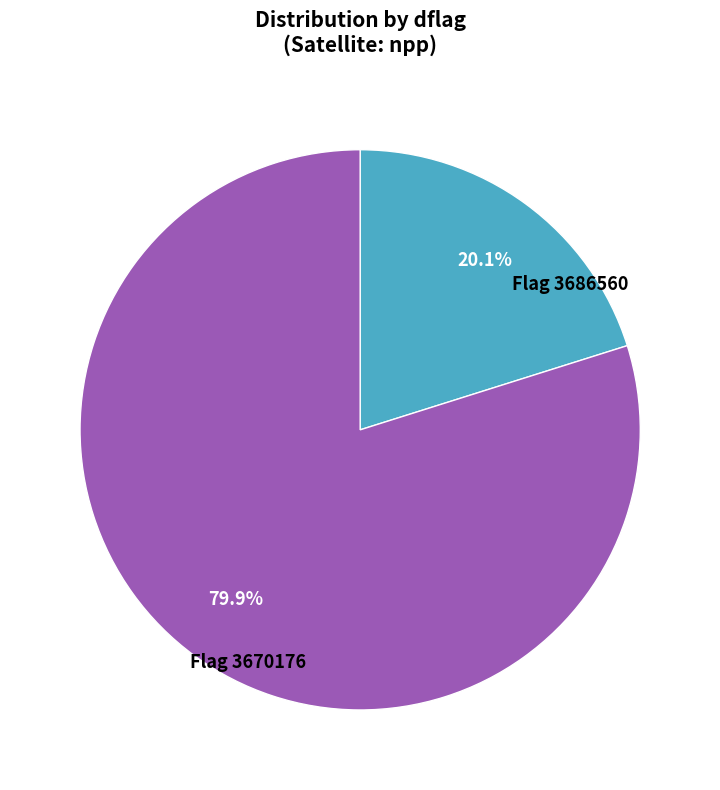

How many segments does this pie chart have?

2